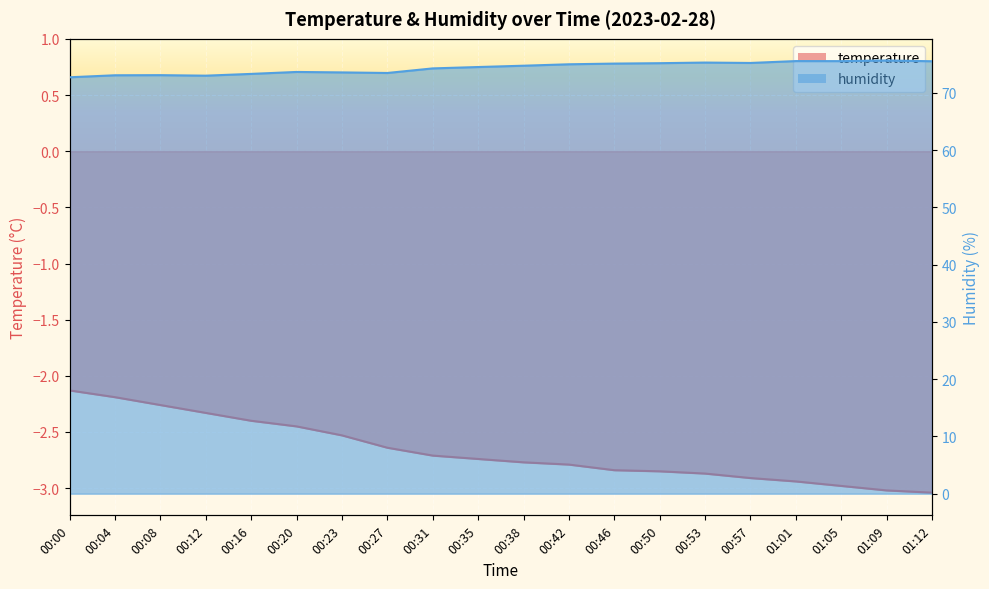

How many interior local valleys does the humidity series have?

4